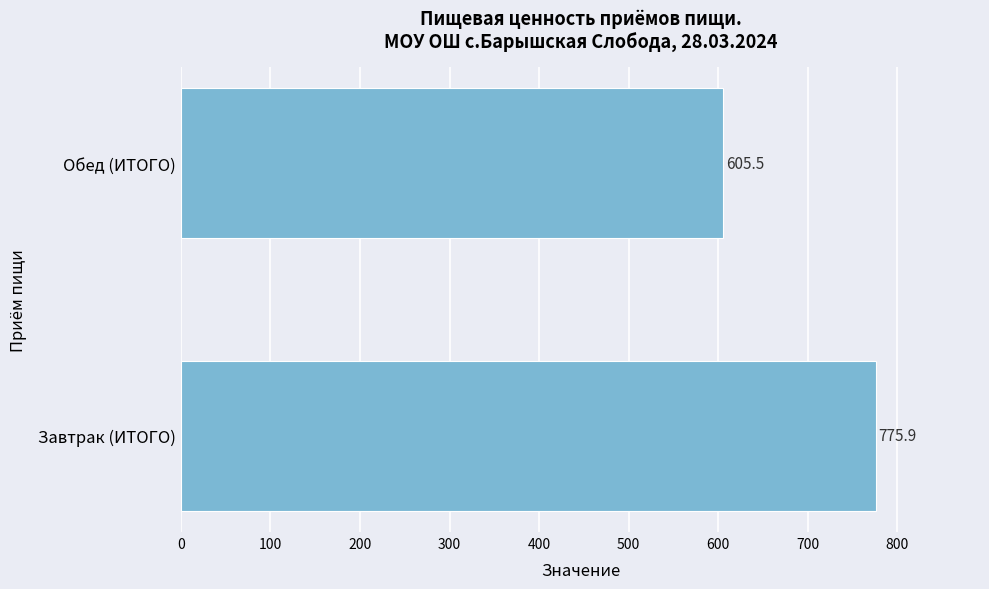

List the labels in order of value, smallest first.

Обед (ИТОГО), Завтрак (ИТОГО)